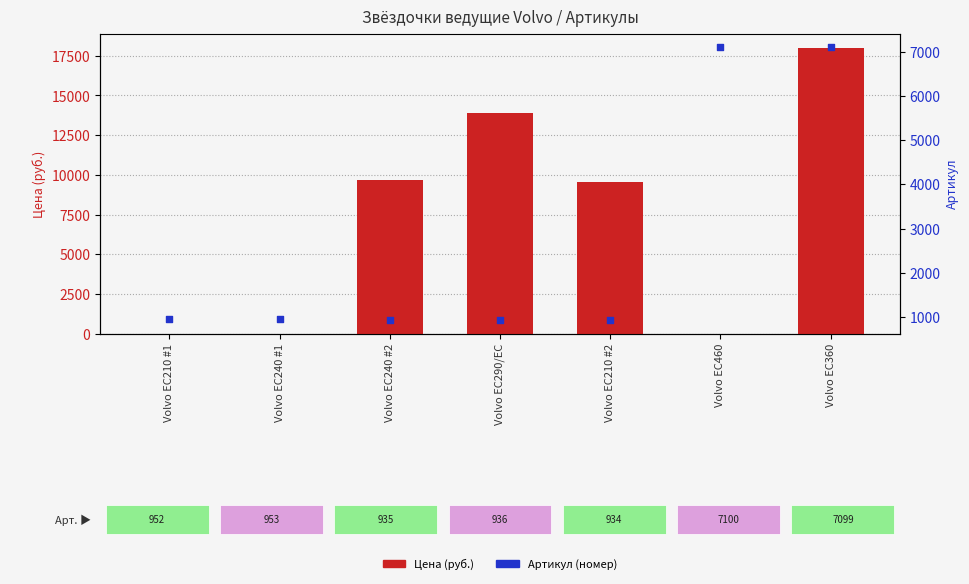

Which series has the widest spread of Y values?

Цена (руб.)